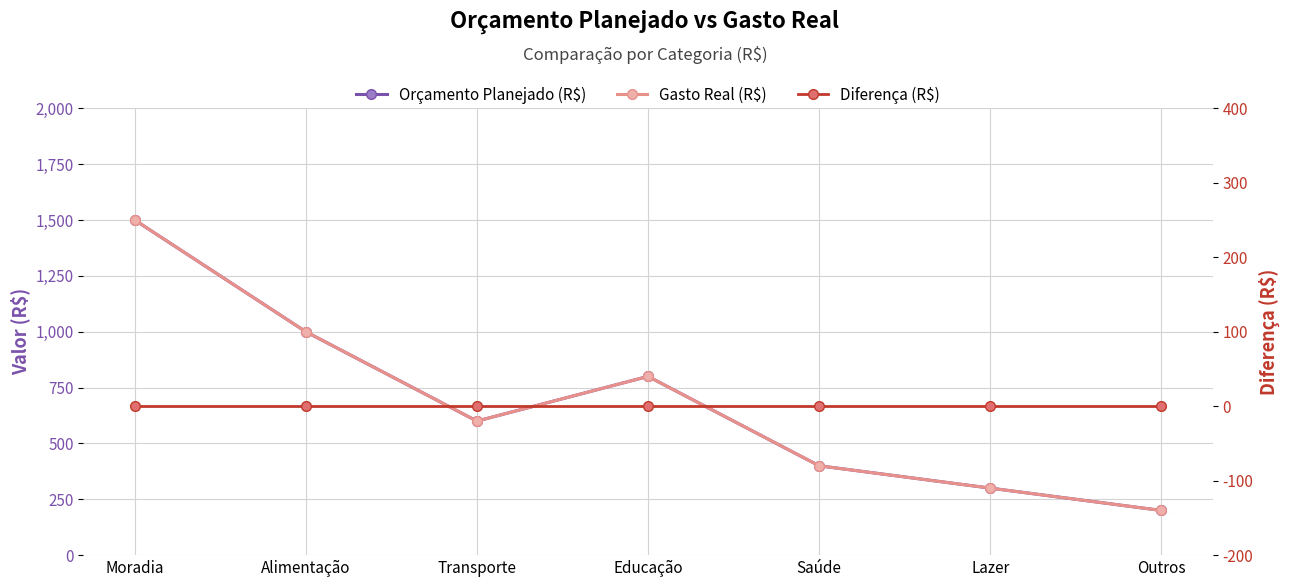

What is the difference between the highest and lowest values at Moradia?

1500